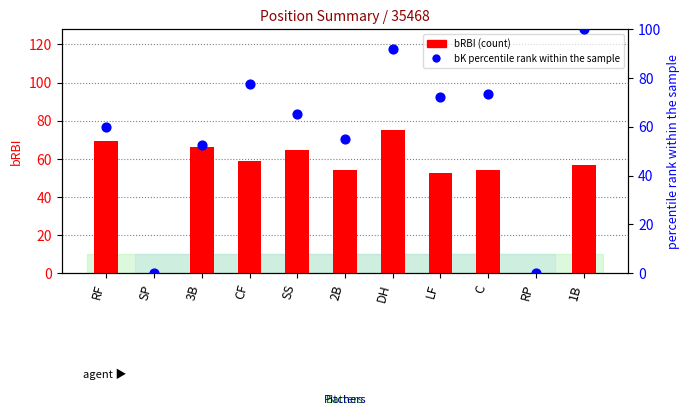

Is the value of percentile rank within the sample at RP greater than the value of bRBI at RP?

No